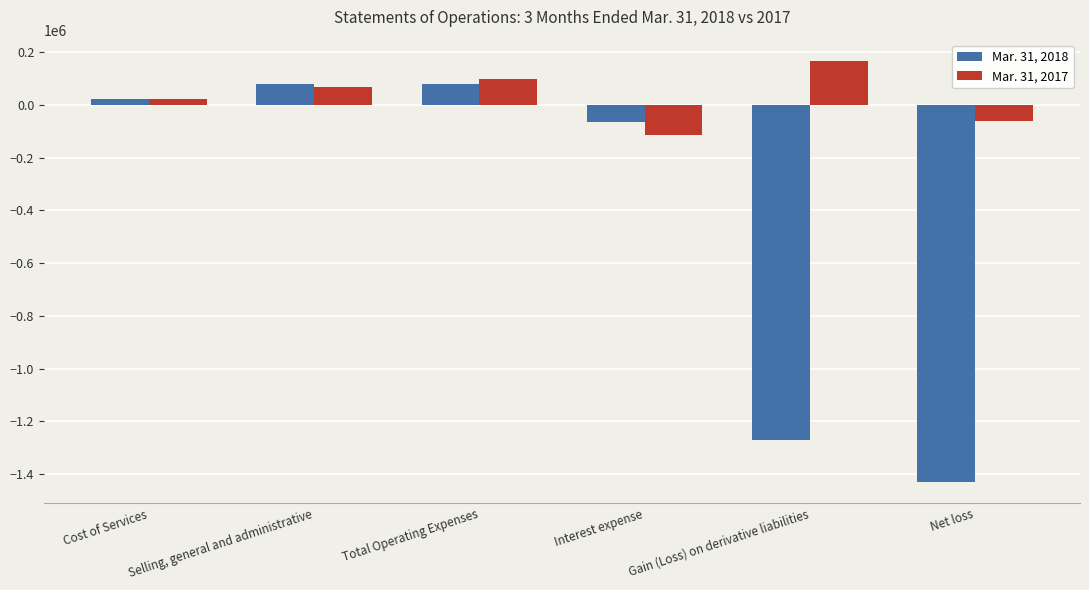

At which category is the sum across all series the highest?

Total Operating Expenses